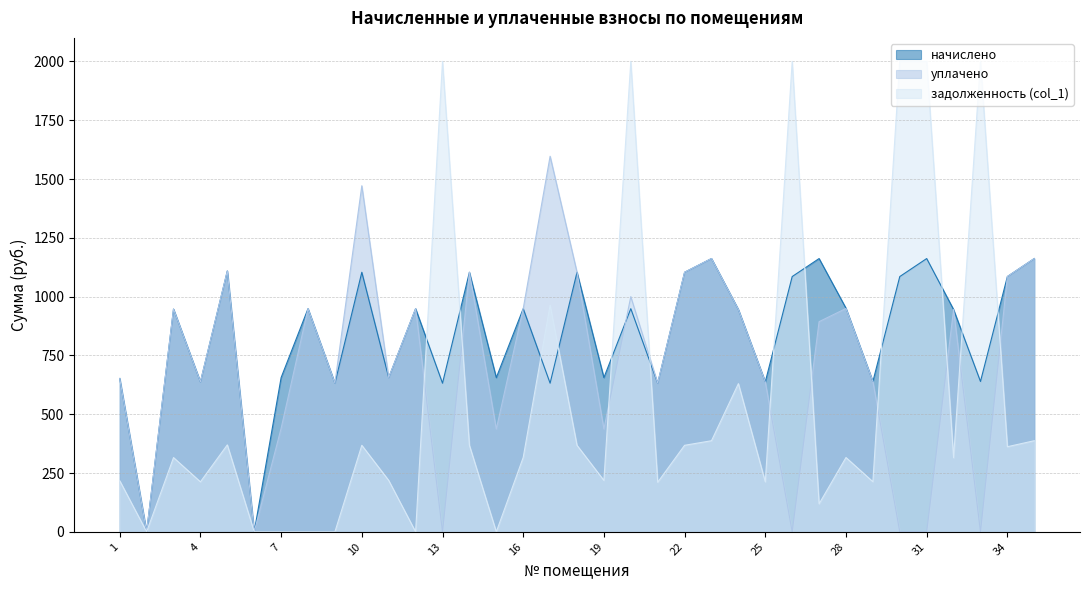

Which series has the largest range (max minus min)?

задолженность (col_1)